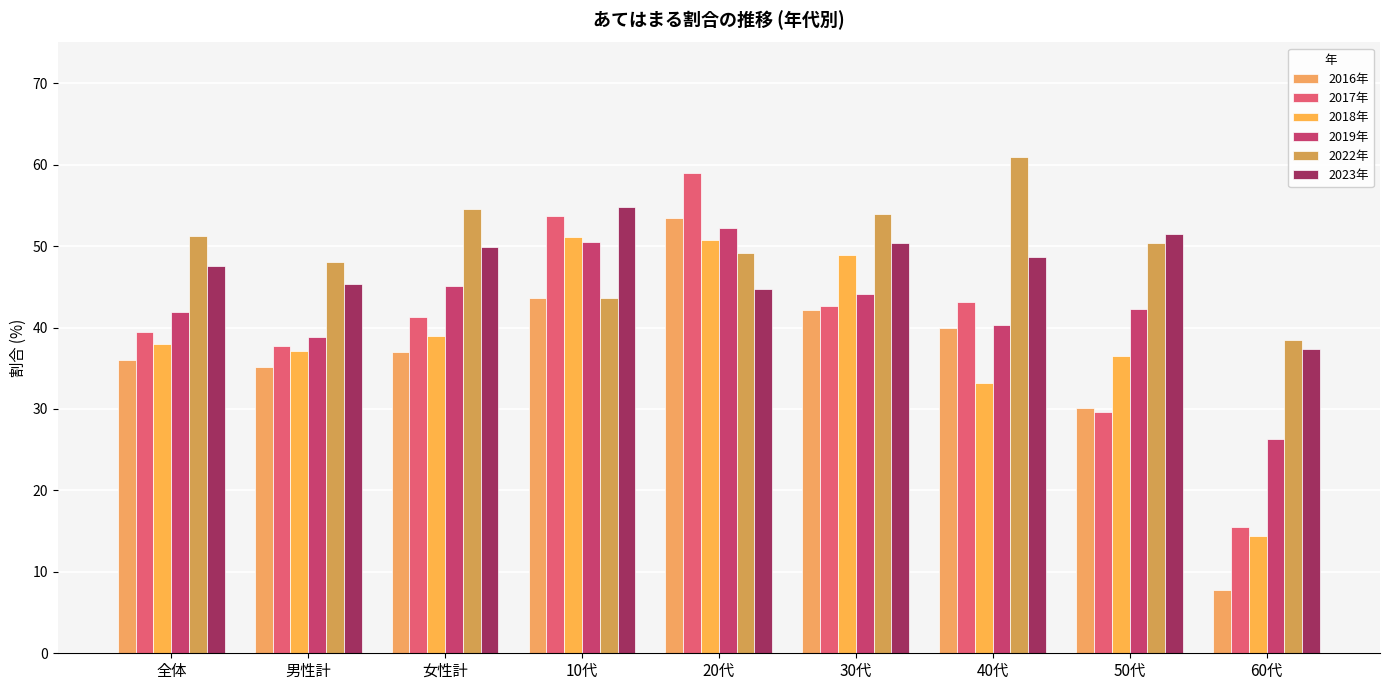

The 2022年 series shows 59.0 at 10代. True or false?

False